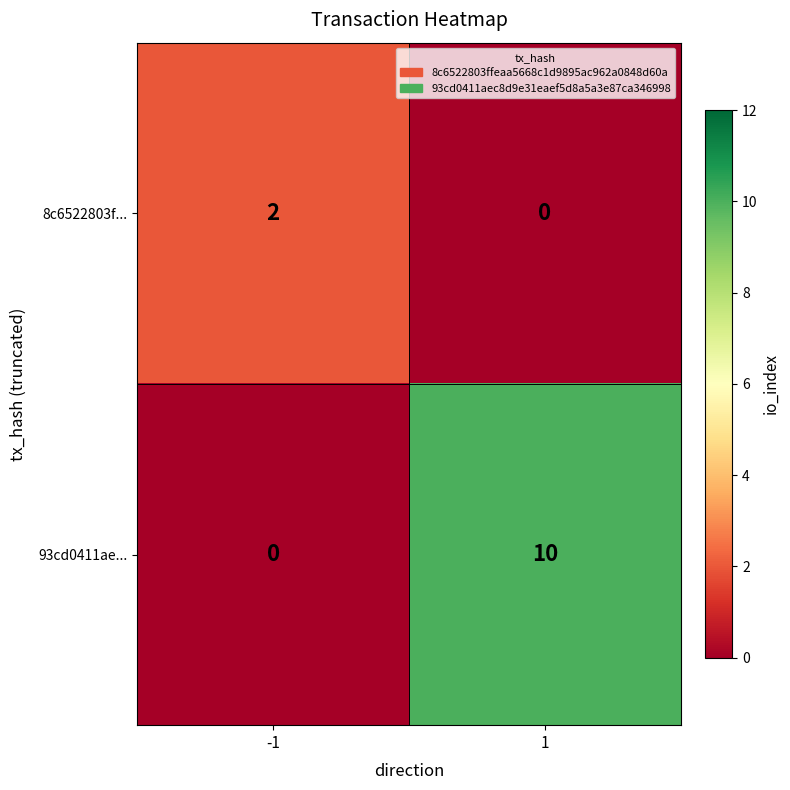

The 93cd0411ae... series shows 0 at -1. True or false?

True